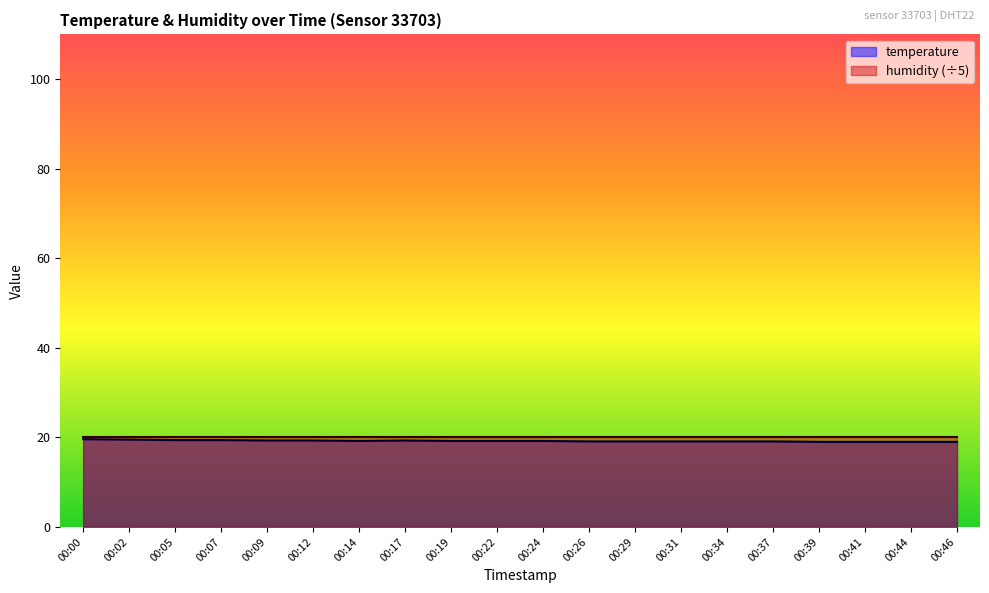

Does the chart display data point markers on the line(s)?

No